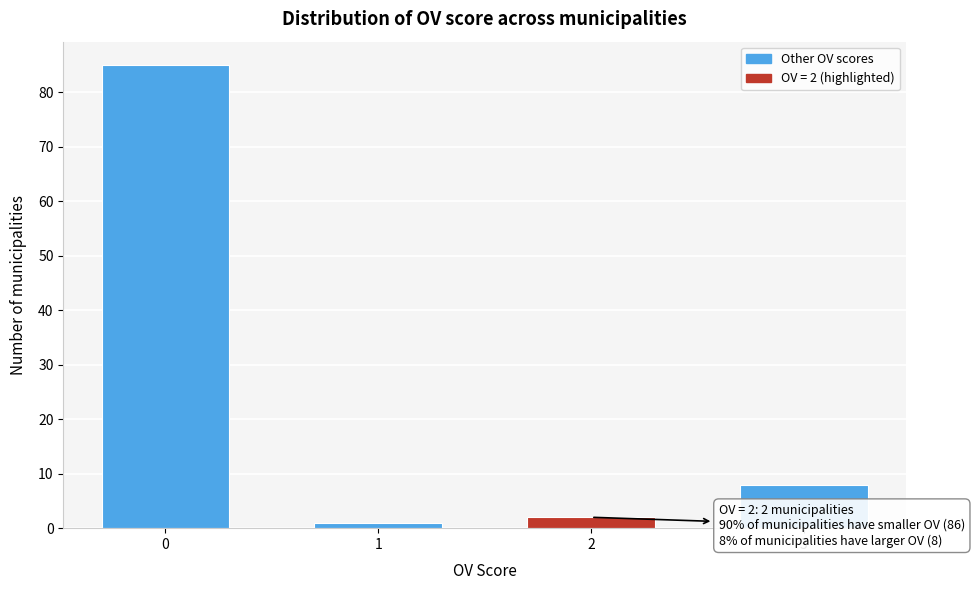

Reading left to right, list all the values displayed in this chart.

0=85	1=1	2=2	3=8